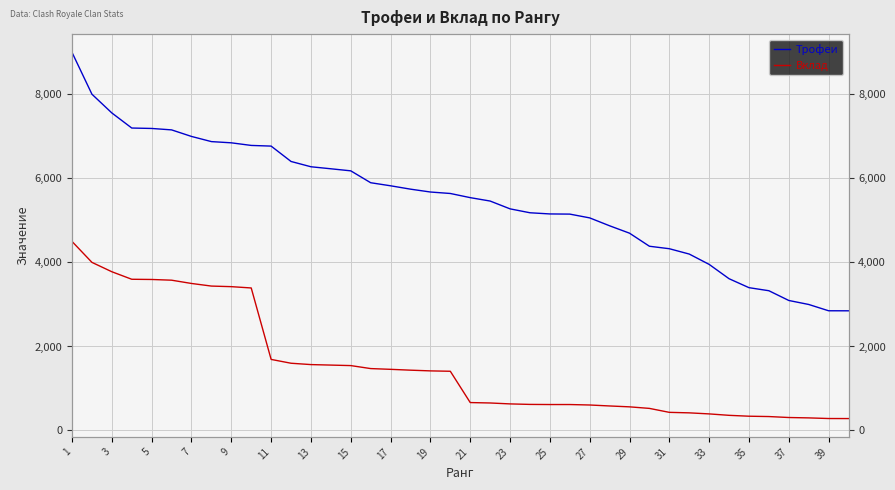

How many lines are shown in the chart?

2